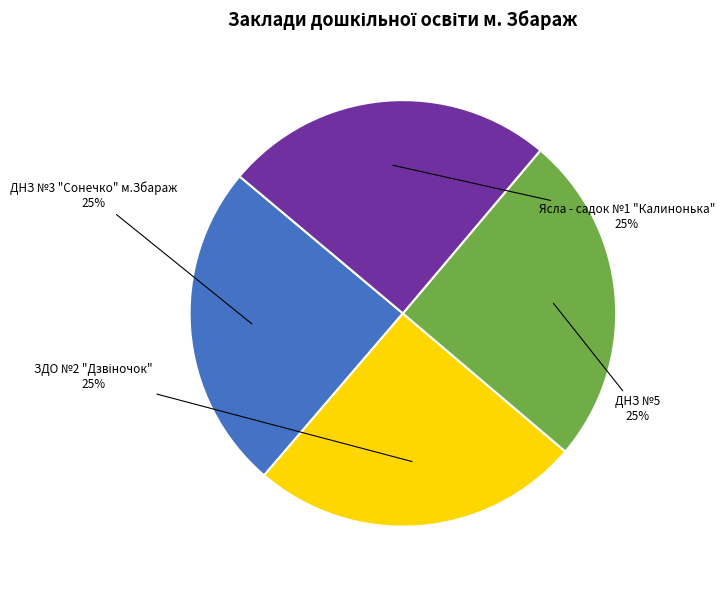

What is the ratio of the value at Ясла - садок №1 "Калинонька" to the value at ДНЗ №3 "Сонечко" м.Збараж?

1.0